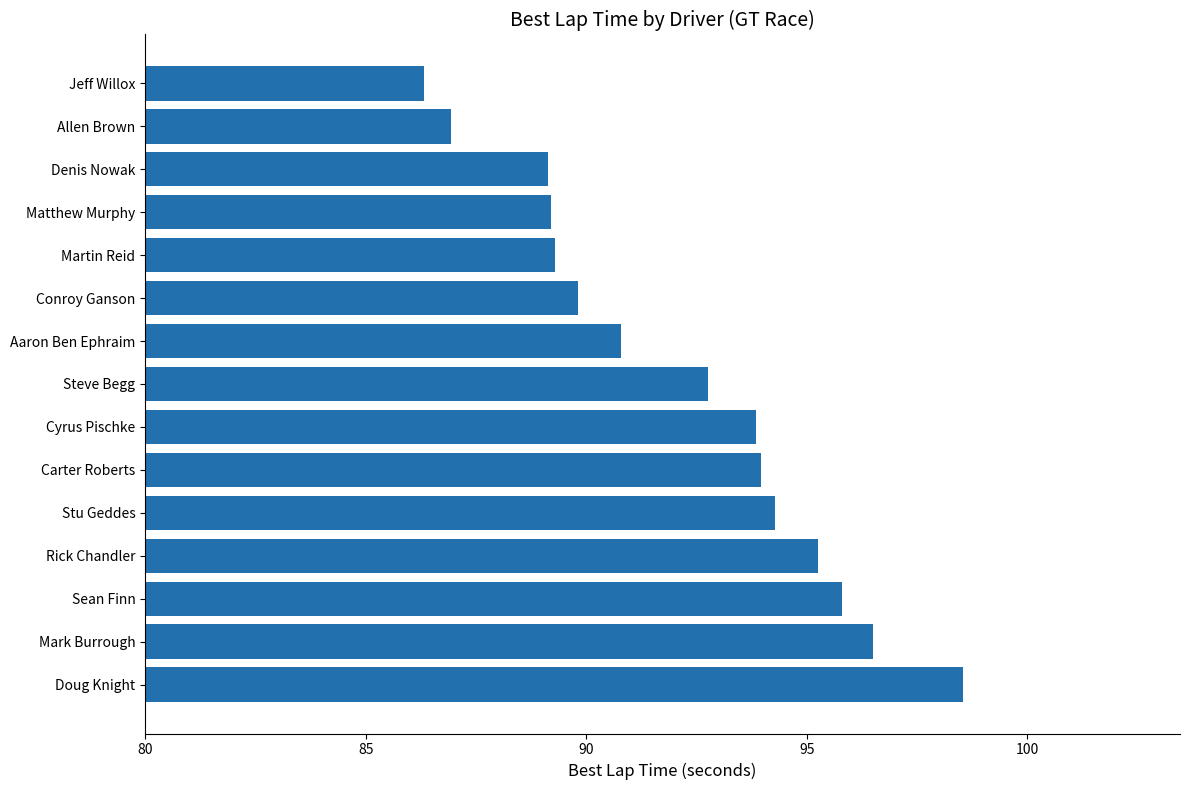

What is the difference between the values at Allen Brown and Martin Reid?

2.4